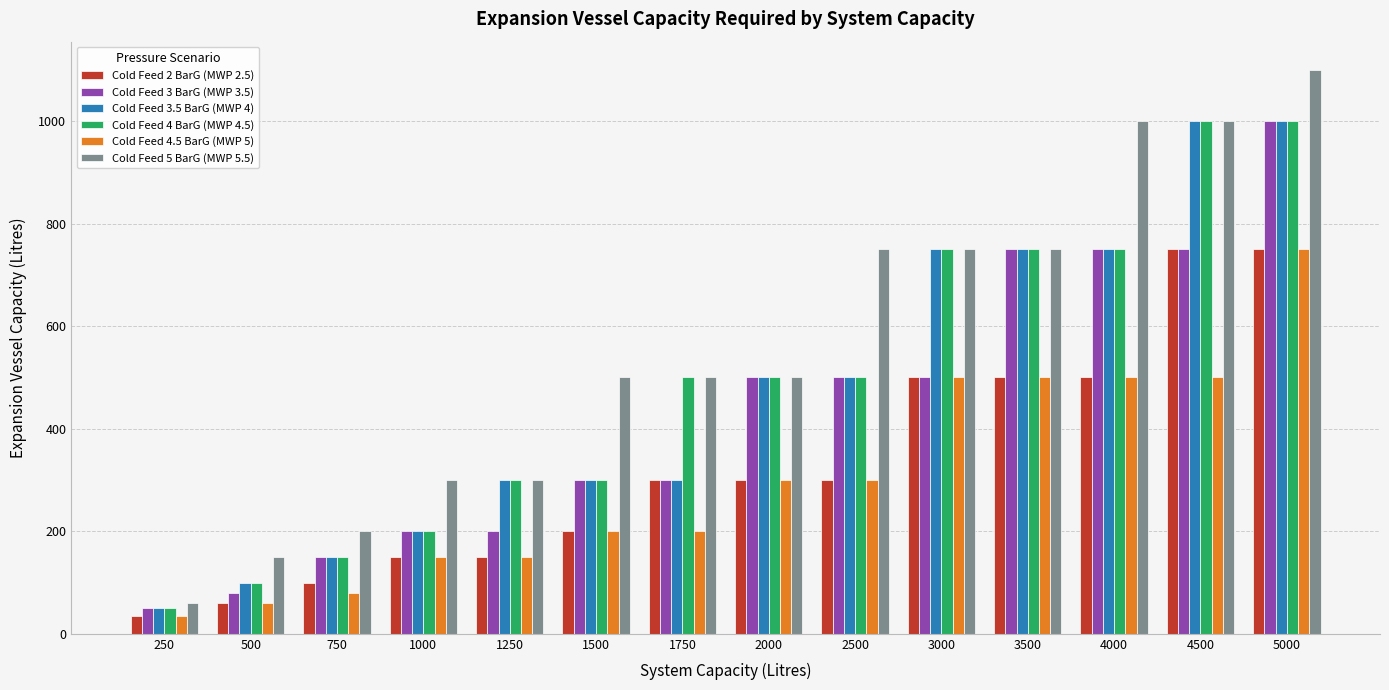

What is the smallest value displayed?

35